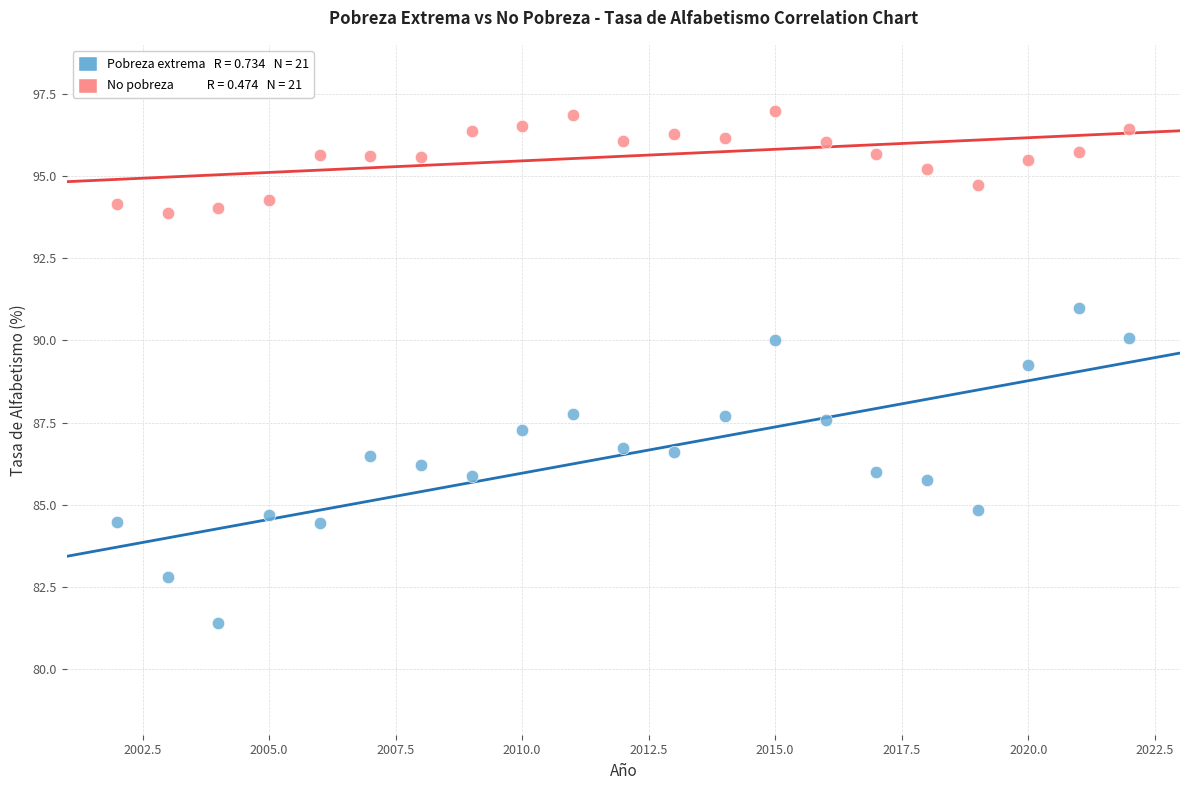

Across all series, what Y value is closest to 89?

89.3